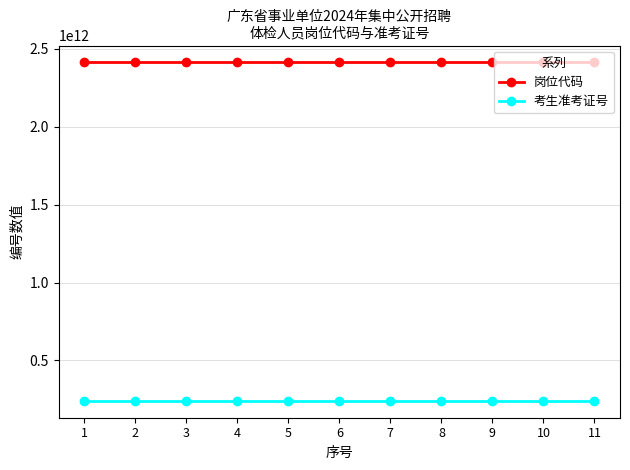

True or false: 考生准考证号 and 岗位代码 intersect in this chart.

False